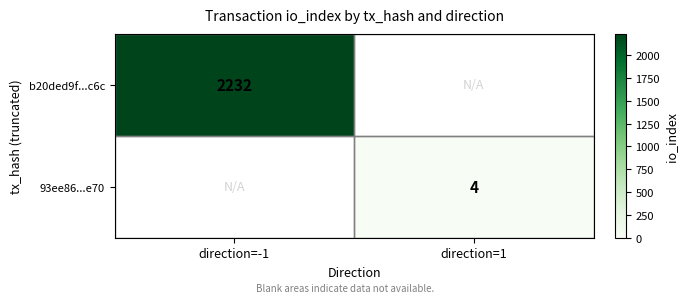

How many series are shown in this chart?

2